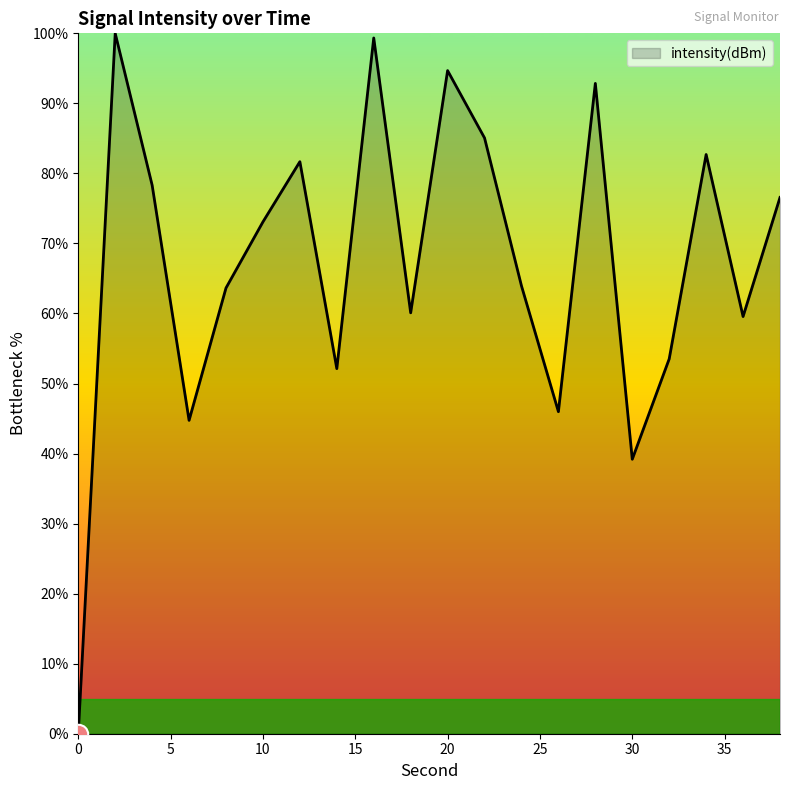

What is the maximum value shown in the chart?

100.0